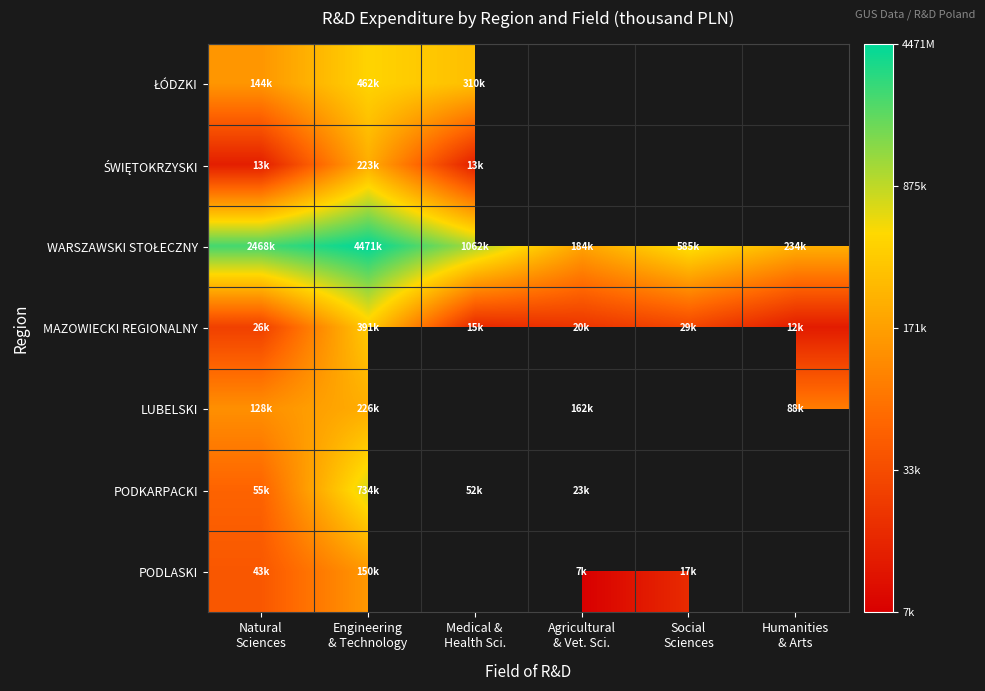

What is the smallest value displayed?

3.8